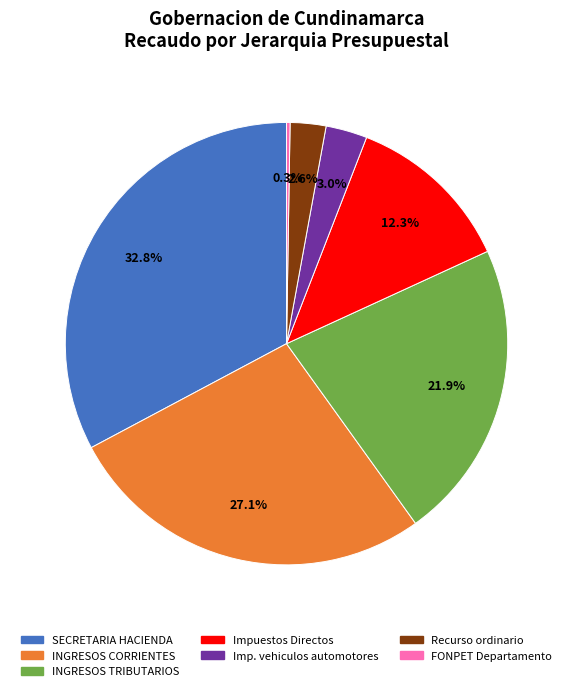

Which category has the biggest portion of the pie?

SECRETARIA HACIENDA